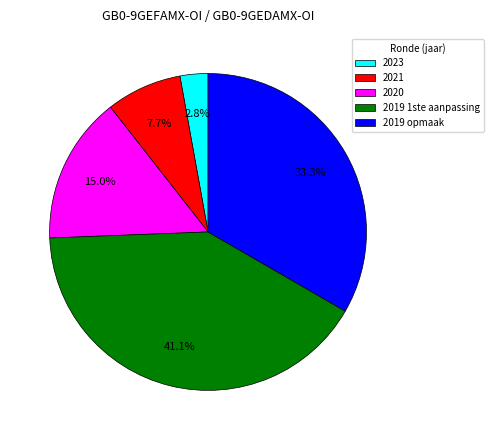

To the nearest percent, what is the average slice percentage?

20%